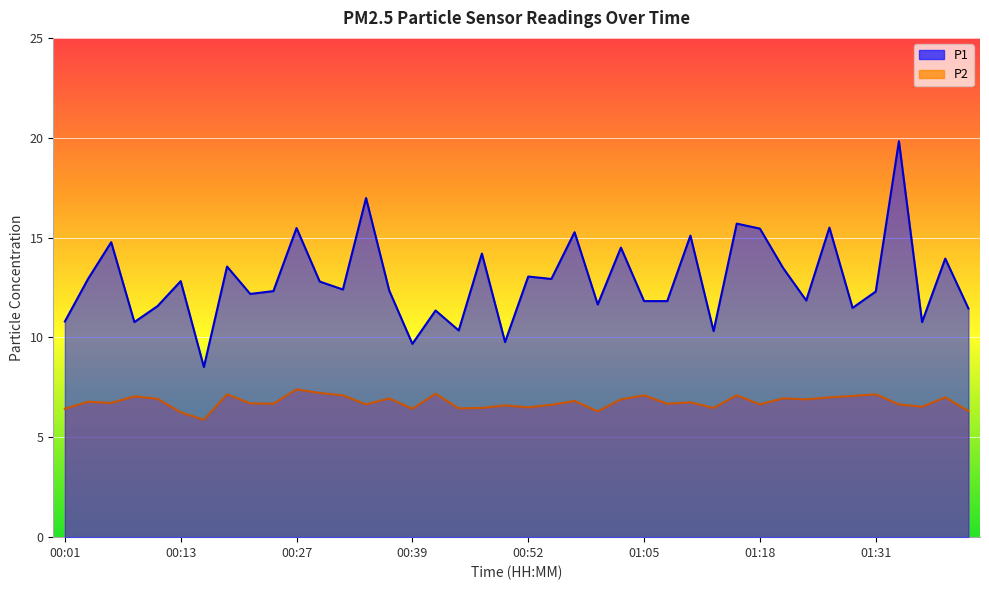

Reading left to right, list all the values displayed in this chart.

P1: 10.8	12.9	14.8	10.8	11.6	12.8	8.5	13.6	12.2	12.3	15.5	12.8	12.4	17.0	12.3	9.7	11.3	10.3	14.2	9.8	13.1	12.9	15.3	11.7	14.5	11.8	11.8	15.1	10.3	15.7	15.4	13.5	11.8	15.5	11.5	12.3	19.8	10.8	13.9	11.4
P2: 6.4	6.8	6.7	7.0	6.9	6.2	5.9	7.2	6.7	6.7	7.4	7.2	7.1	6.7	7.0	6.4	7.2	6.5	6.5	6.6	6.5	6.6	6.8	6.3	6.9	7.1	6.7	6.8	6.5	7.1	6.7	7.0	6.9	7.0	7.1	7.2	6.7	6.5	7.0	6.3